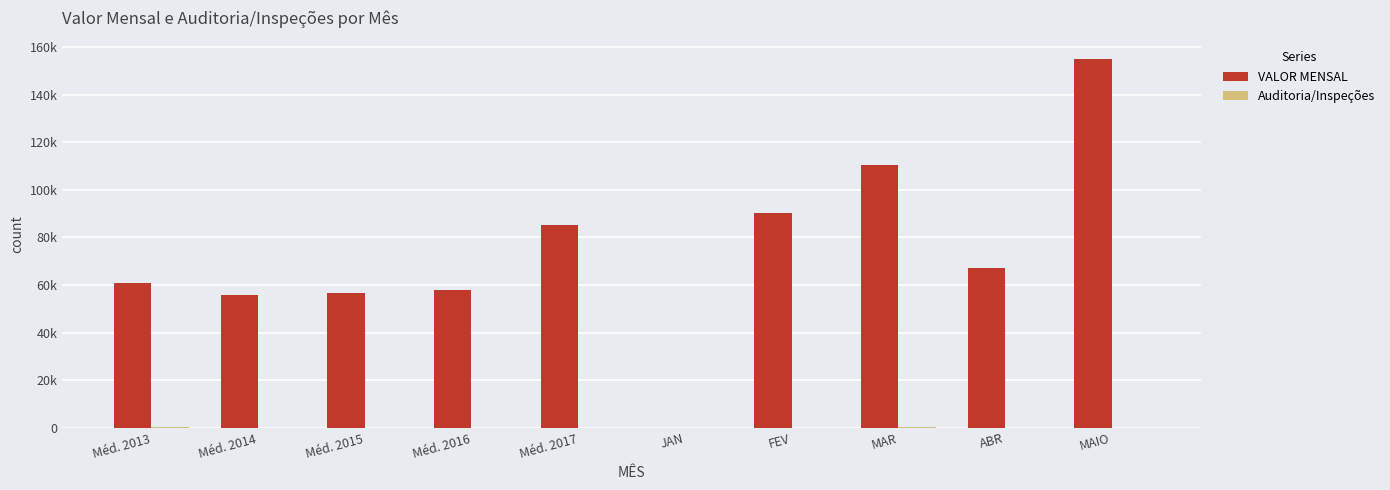

Reading left to right, transcribe all the data shown in this chart.

VALOR MENSAL: Méd. 2013=61009.0	Méd. 2014=55939.8	Méd. 2015=56603.8	Méd. 2016=57943.3	Méd. 2017=85102.6	JAN=0.0	FEV=90294.2	MAR=110290.0	ABR=66995.1	MAIO=155088.9
Auditoria/Inspeções: Méd. 2013=133.0	Méd. 2014=92.9	Méd. 2015=89.3	Méd. 2016=69.0	Méd. 2017=99.5	JAN=0.0	FEV=66.0	MAR=214.0	ABR=36.0	MAIO=100.0